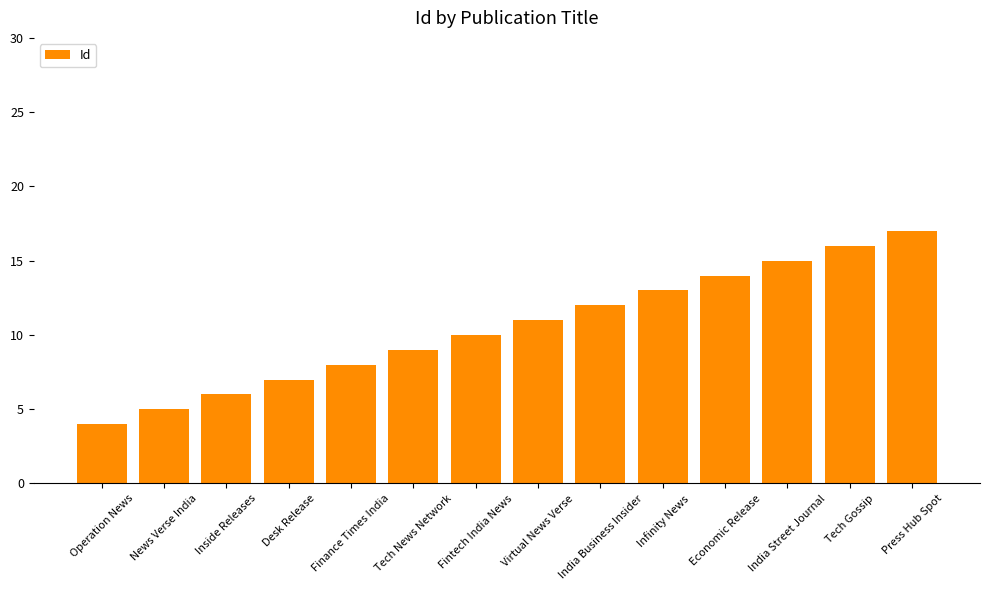

Reading left to right, what are all the values shown in this chart?

Operation News=4	News Verse India=5	Inside Releases=6	Desk Release=7	Finance Times India=8	Tech News Network=9	Fintech India News=10	Virtual News Verse=11	India Business Insider=12	Infinity News=13	Economic Release=14	India Street Journal=15	Tech Gossip=16	Press Hub Spot=17